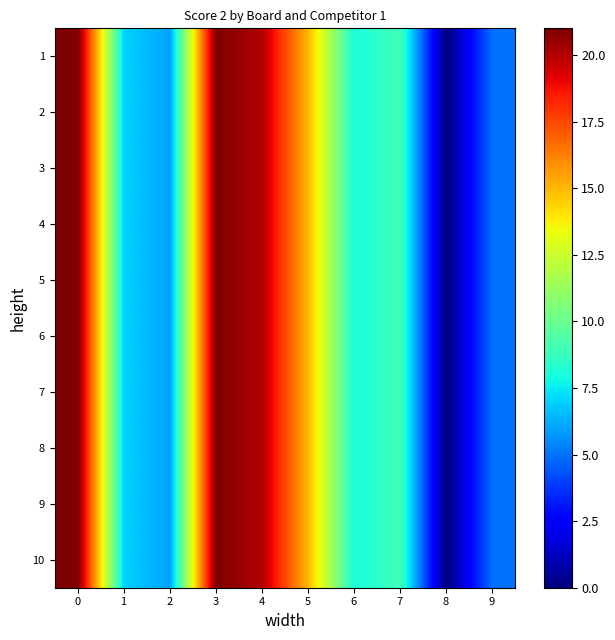

Count the number of data series in this chart.

10